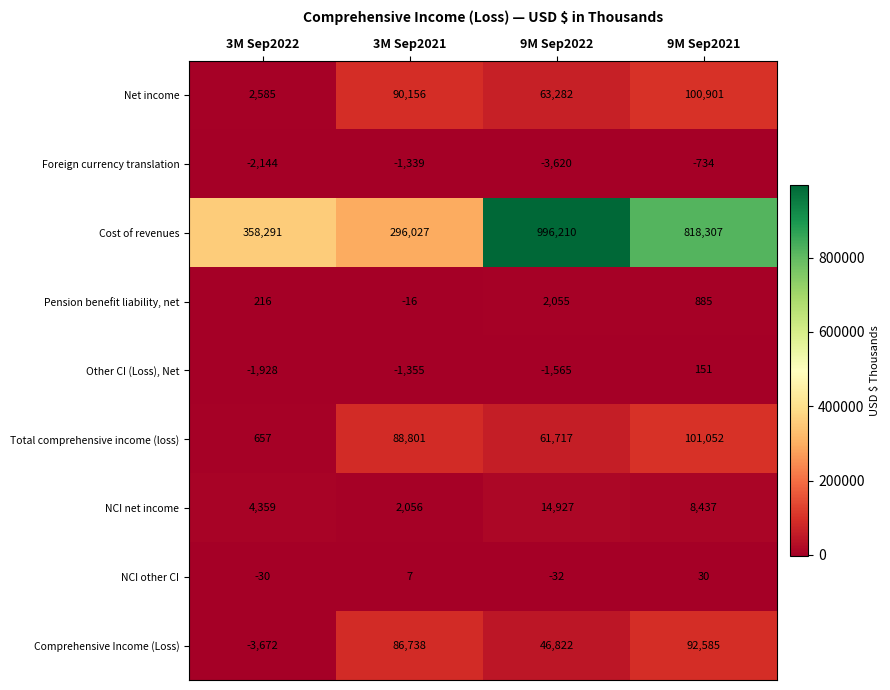

Which series has the largest total across all categories?

Cost of revenues